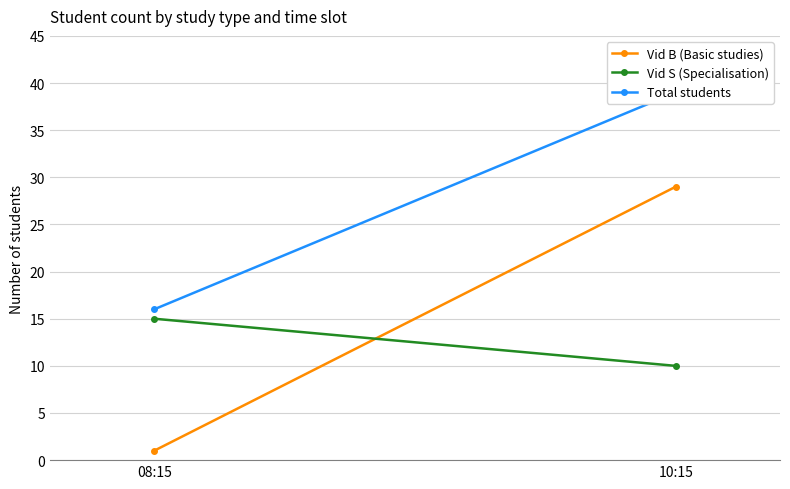

At which category is the sum across all series the highest?

10:15